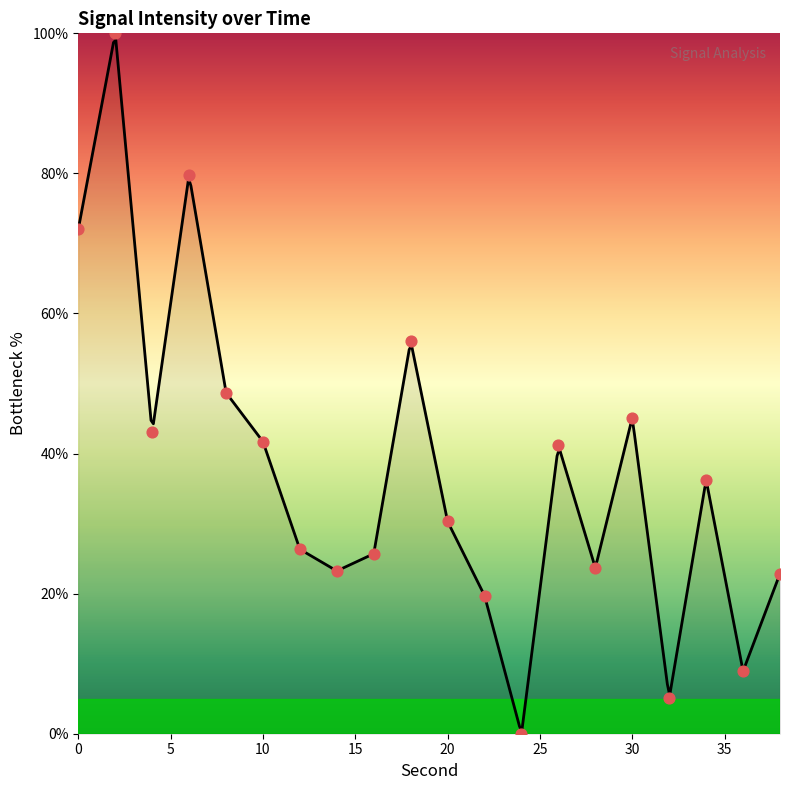

What is the change in value from 28 to 30?

+21.4